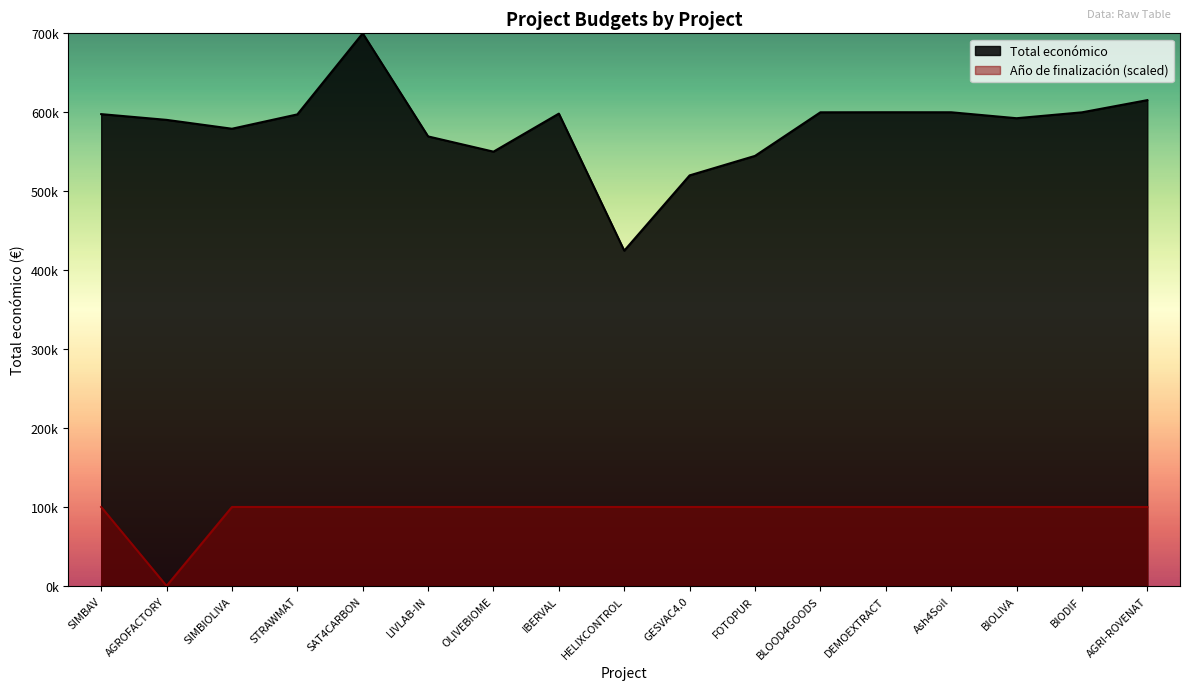

List the labels in order of value, largest first.

SIMBAV, SIMBIOLIVA, STRAWMAT, SAT4CARBON, LIVLAB-IN, OLIVEBIOME, IBERVAL, HELIXCONTROL, GESVAC4.0, FOTOPUR, BLOOD4GOODS, DEMOEXTRACT, Ash4Soil, BIOLIVA, BIODIF, AGRI-ROVENAT, AGROFACTORY